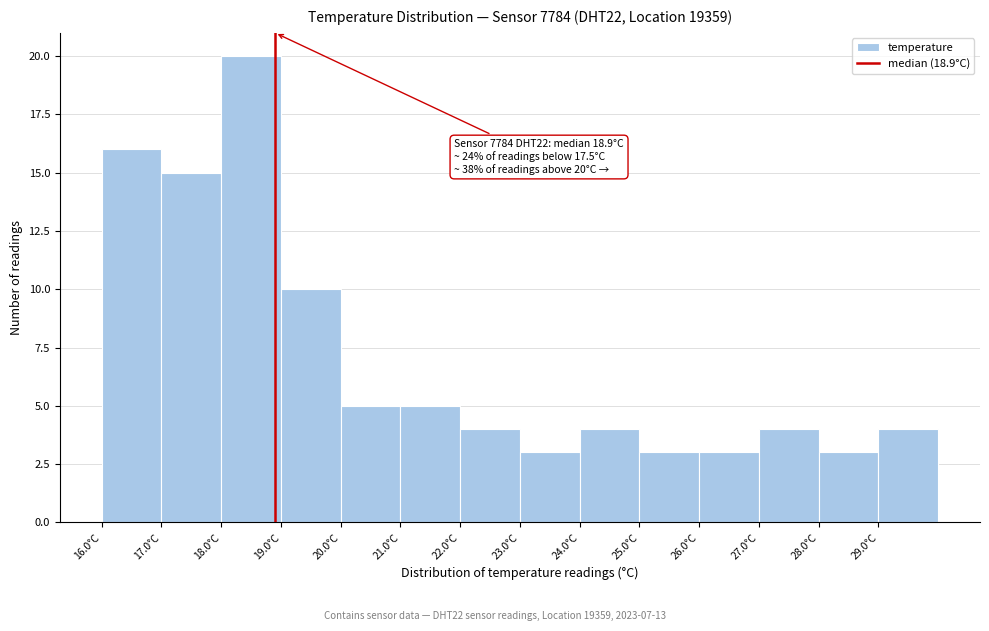

Which range on the x-axis has the tallest bar?

18 to 19